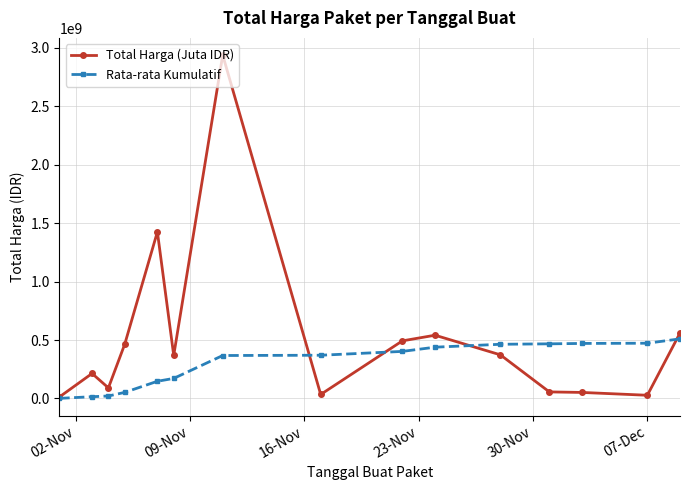

What is the maximum value for Rata-rata Kumulatif?

510126939.0